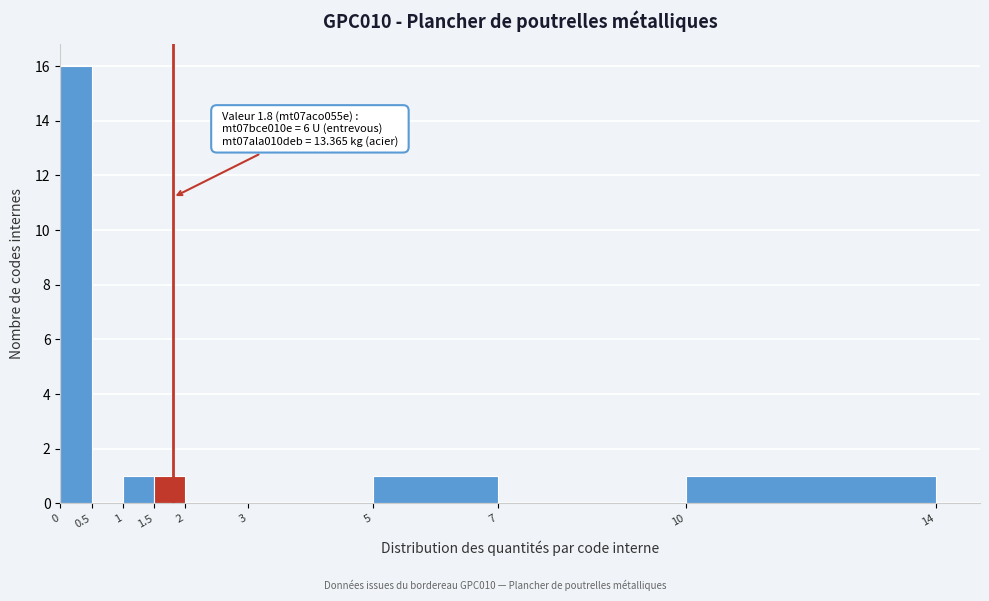

Over which range of the x-axis is the bar tallest?

0 to 0.5